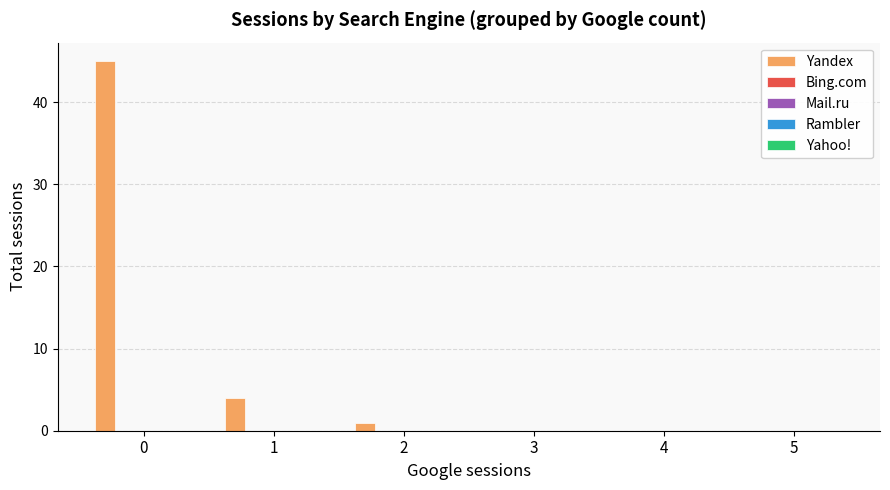

What is the maximum value shown in the chart?

45